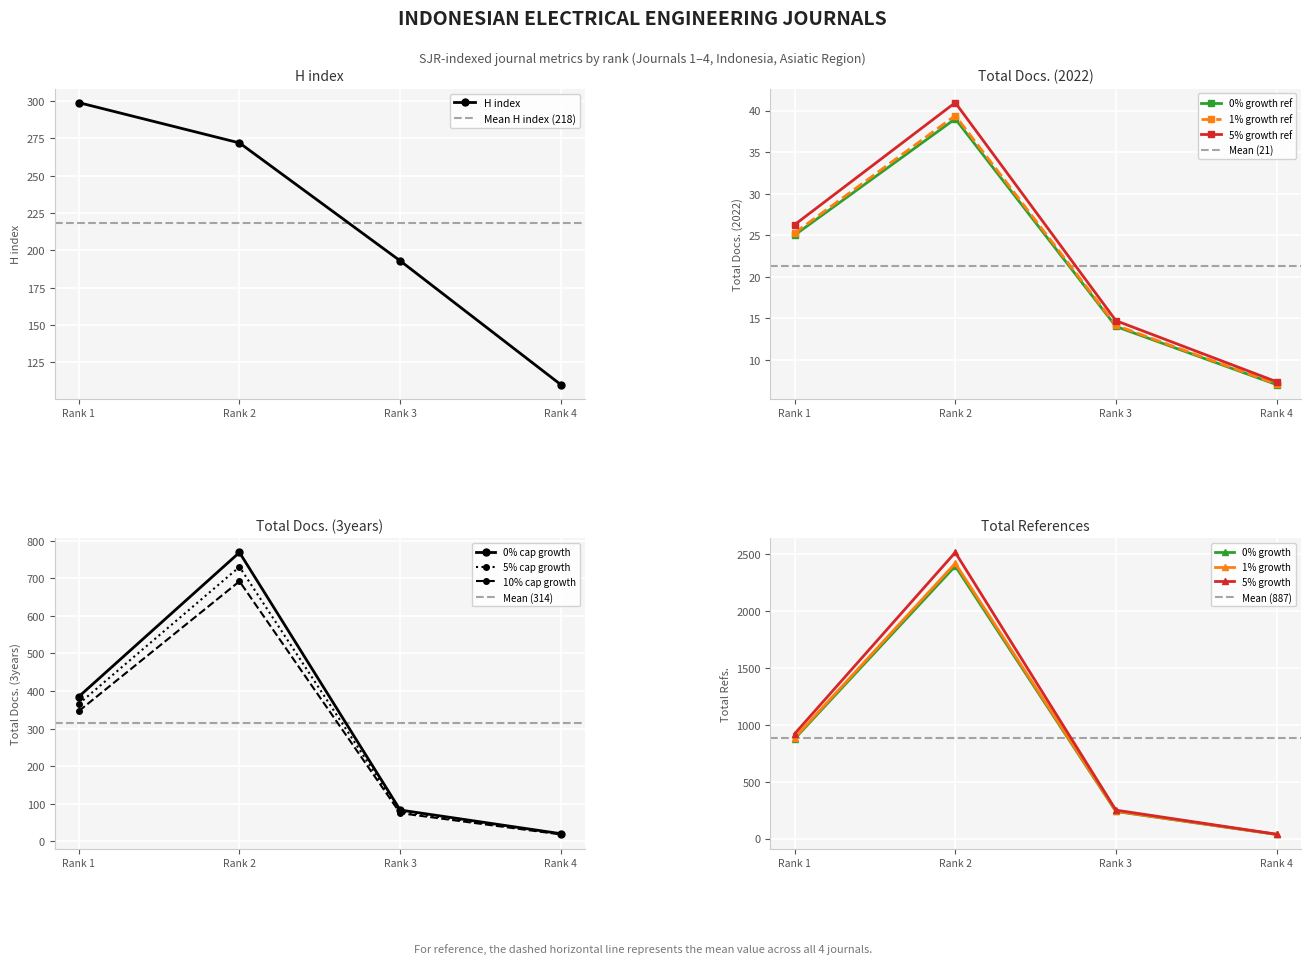

True or false: H index has more than 0 interior local peaks.

False